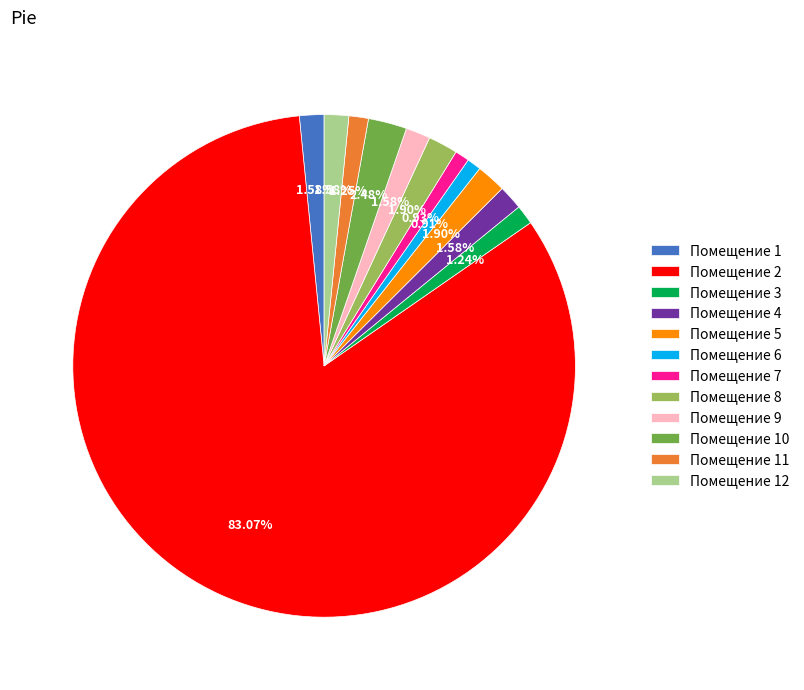

What is the majority slice?

Помещение 2